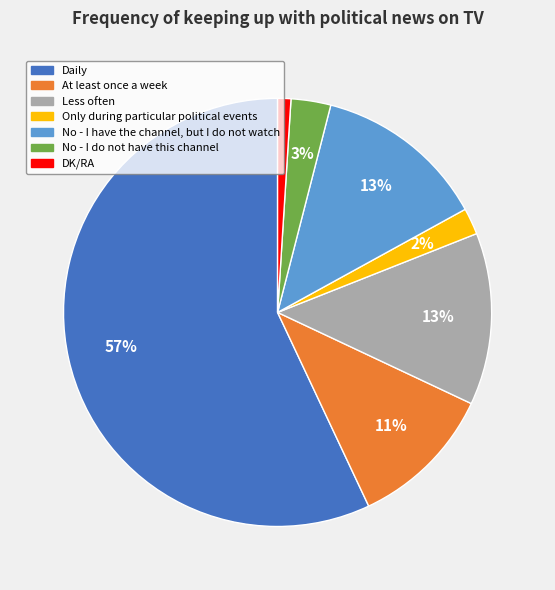

Which has a higher value, Less often or DK/RA?

Less often